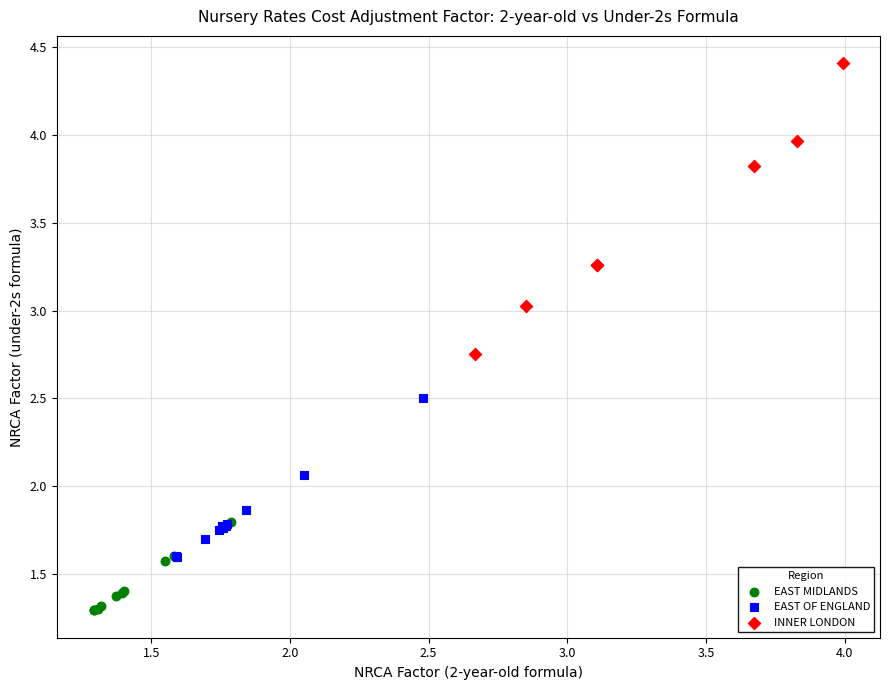

Which series has the widest spread of Y values?

INNER LONDON